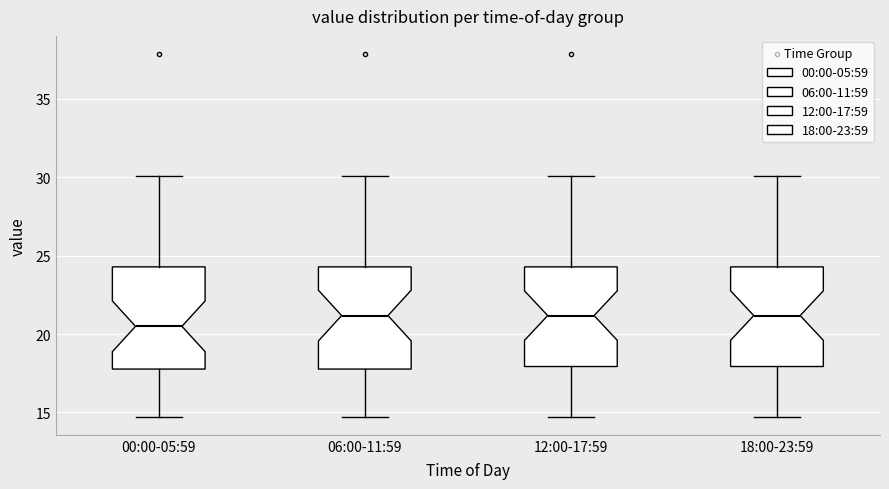

Where does the lower whisker of the box for 00:00-05:59 end on the y-axis? The values are not printed on the chart, so give them approximately, as read against the axis.

14.5